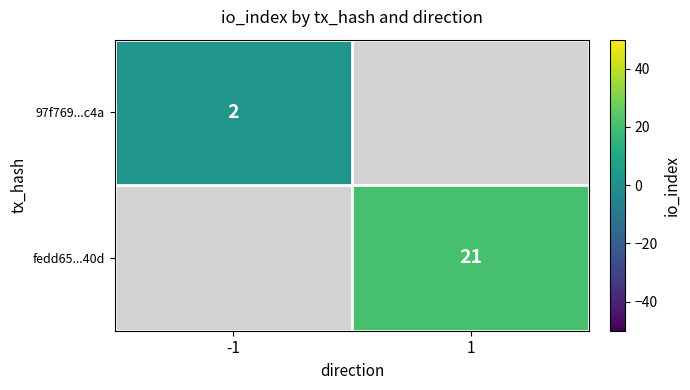

Is it true that 97f769...c4a equals 1 at -1?

False